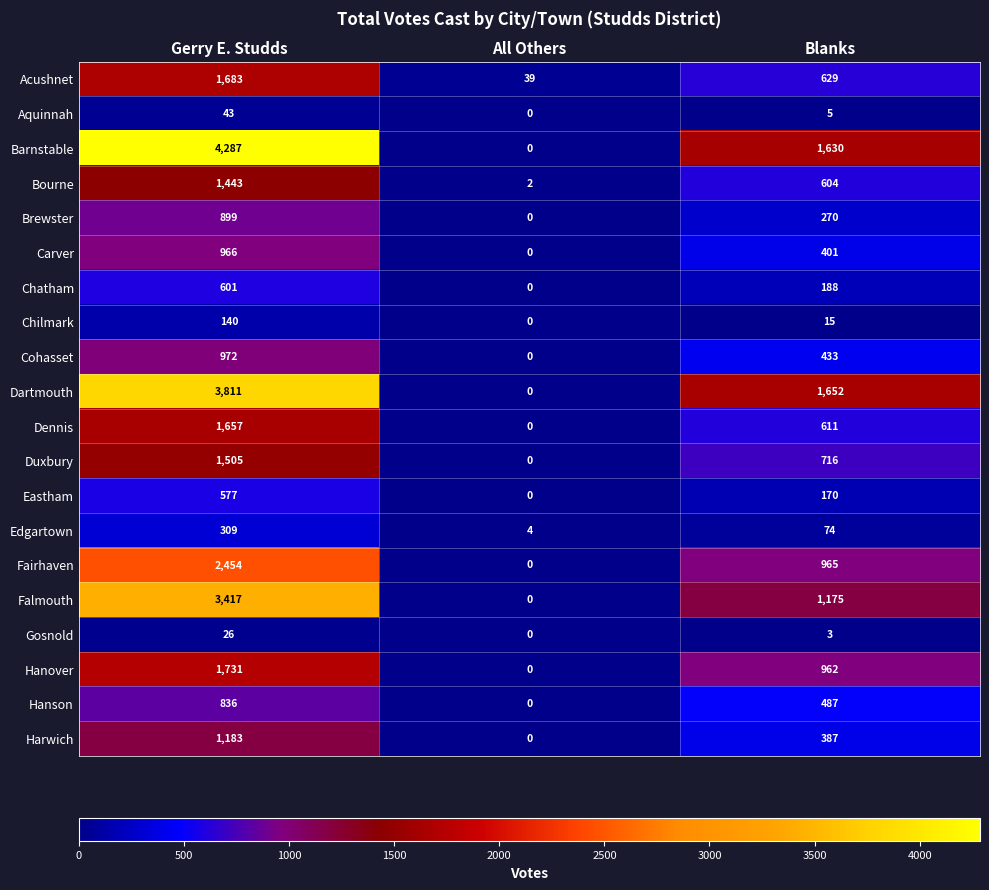

What is the difference between the maximum and minimum values in the Fairhaven series?

2454